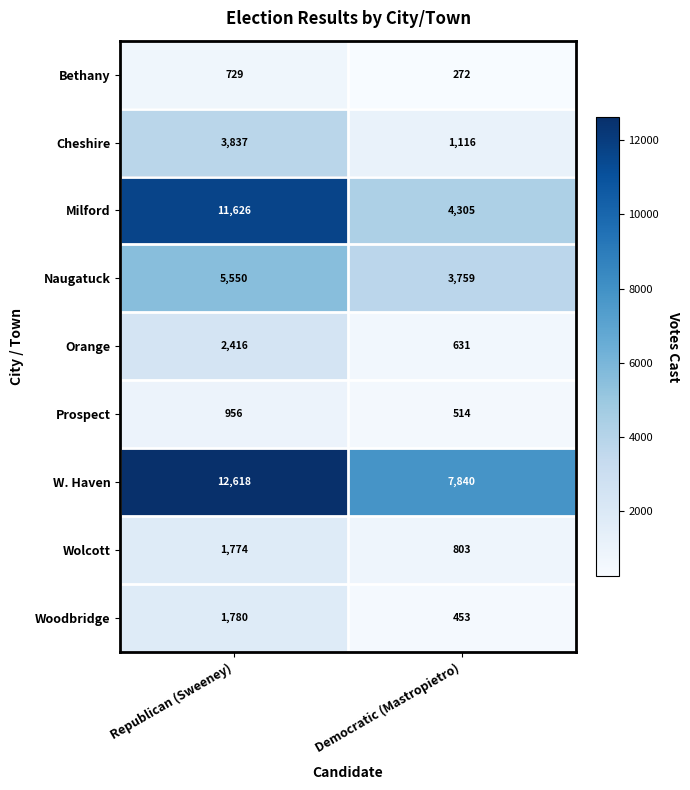

What is the difference between the Wolcott values at Democratic (Mastropietro) and Republican (Sweeney)?

971